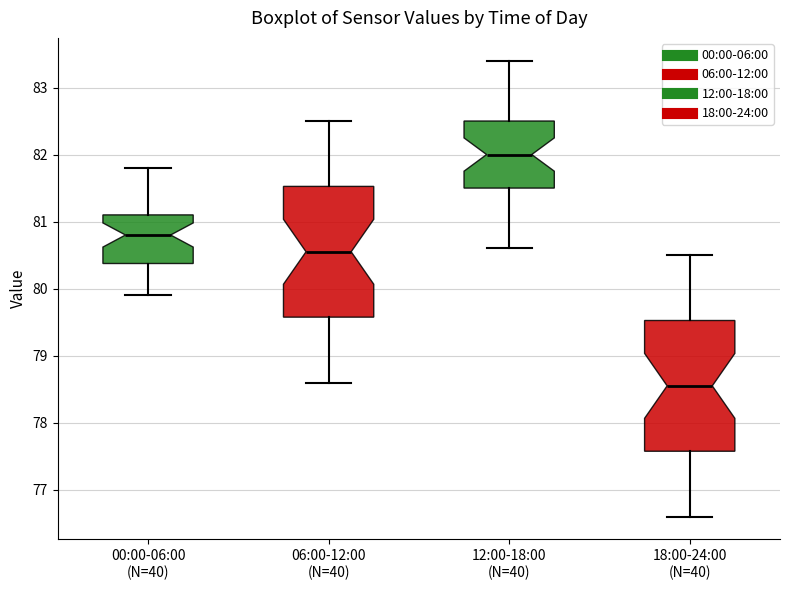

Which box's median line is the highest?

12:00-18:00 (N=40)